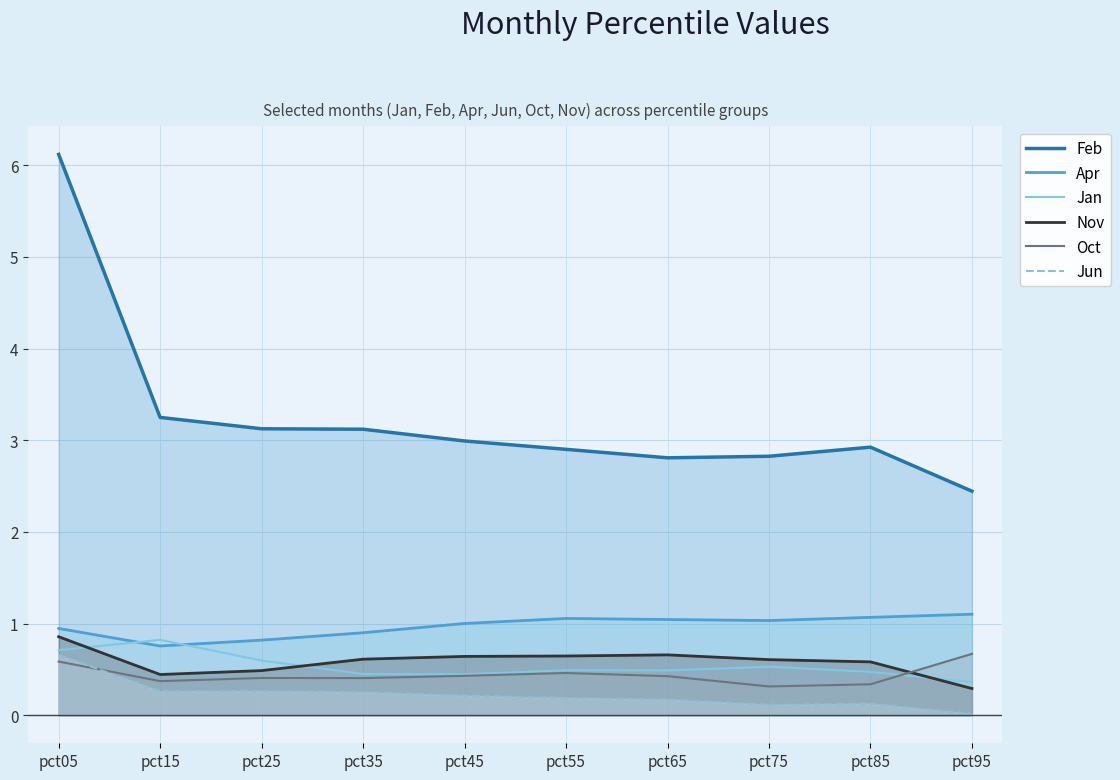

What are all the series names shown in the legend?

Feb, Apr, Jan, Nov, Oct, Jun